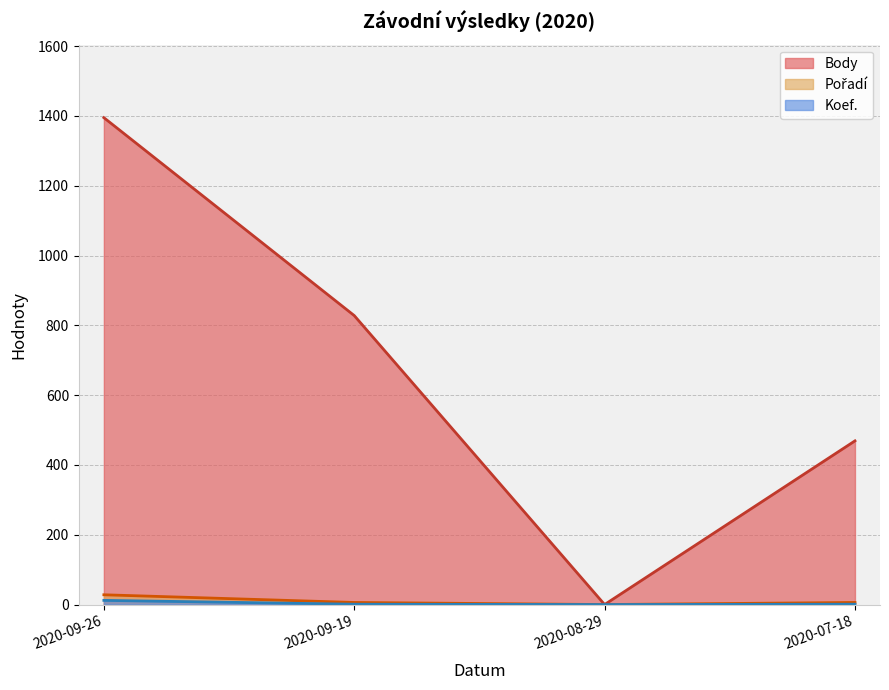

What is the difference between the maximum and second lowest values in the Koef. series?

11